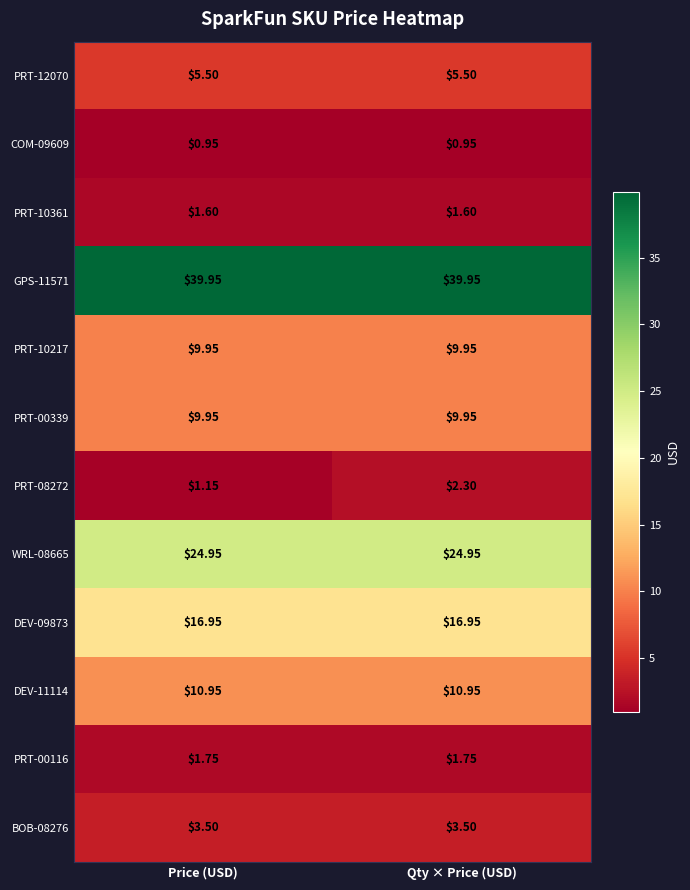

Is the value of WRL-08665 at Qty × Price (USD) greater than the value of PRT-10361 at Qty × Price (USD)?

Yes